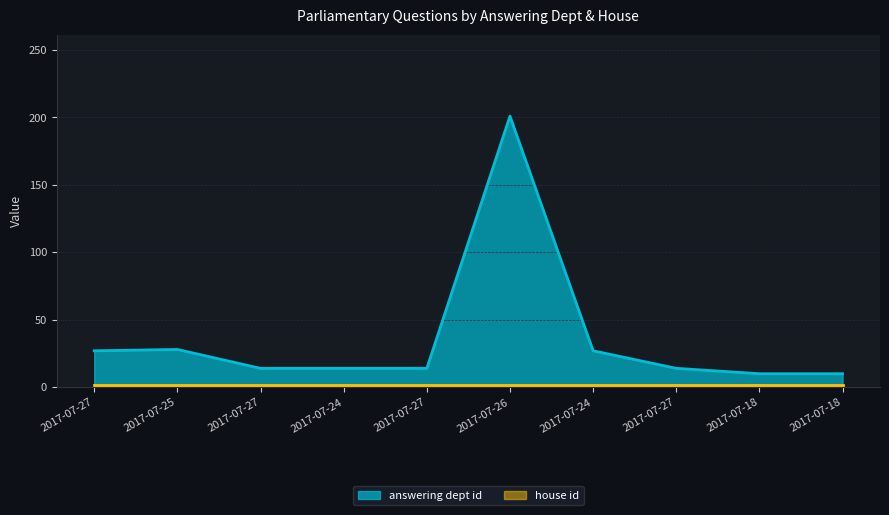

How many lines are shown in the chart?

2